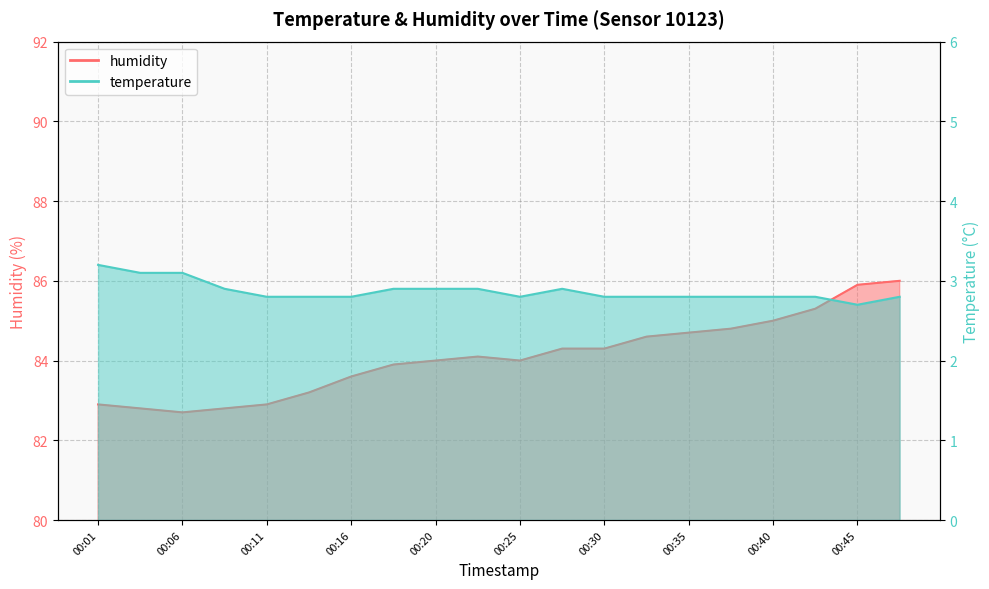

List the series in order of their overall mean, lowest first.

temperature, humidity